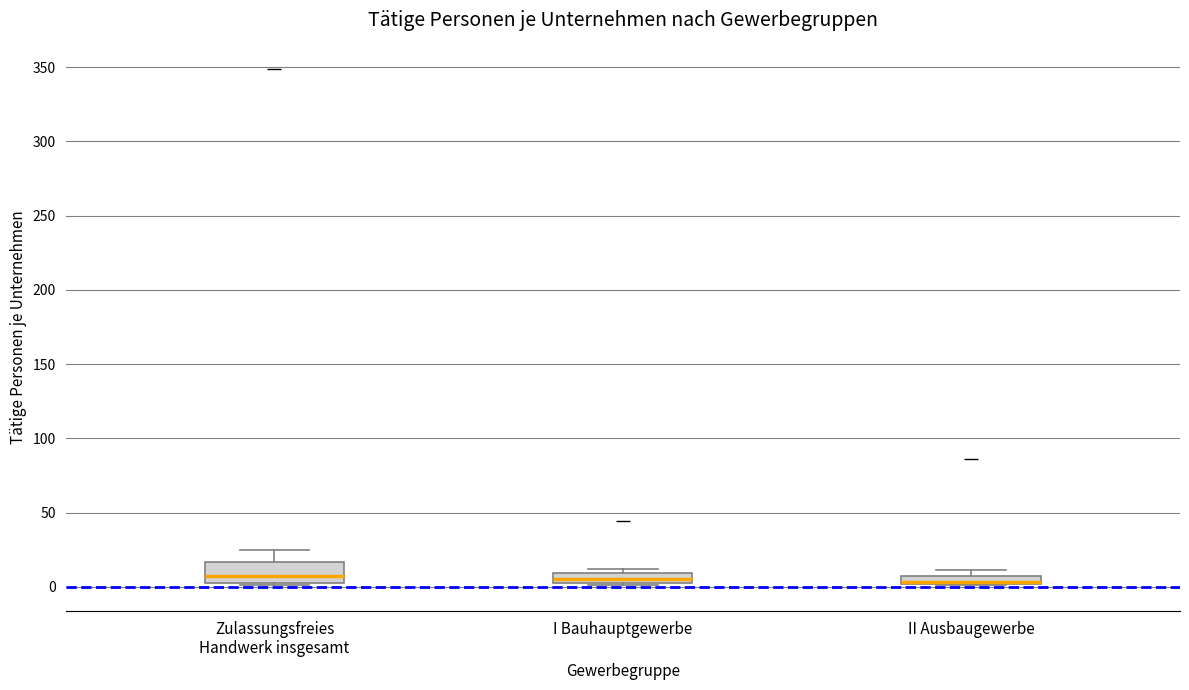

Where is the upper edge of the box for I Bauhauptgewerbe on the y-axis? The values are not printed on the chart, so give them approximately, as read against the axis.

10